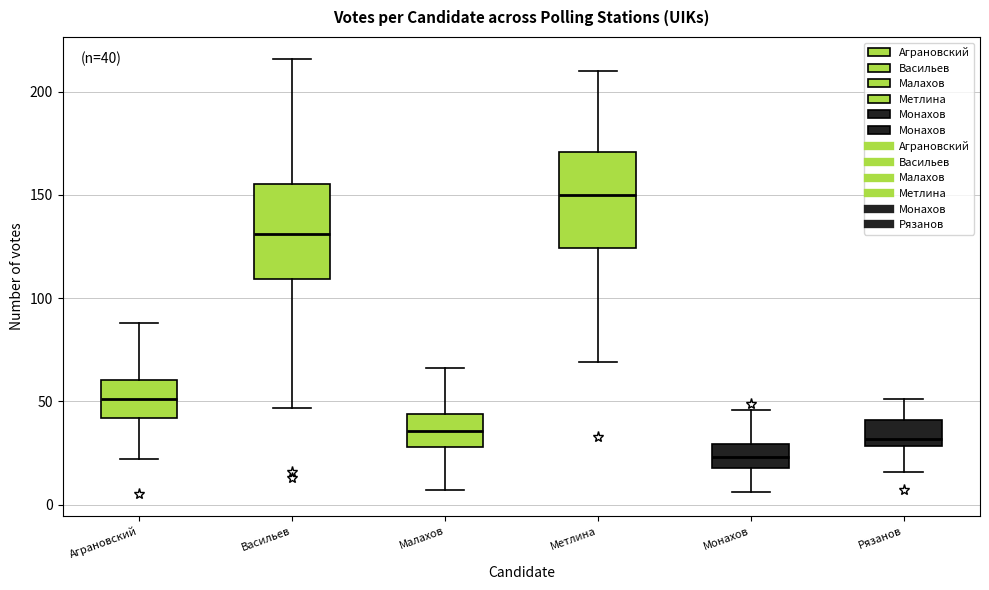

Which box has the highest median line?

Метлина